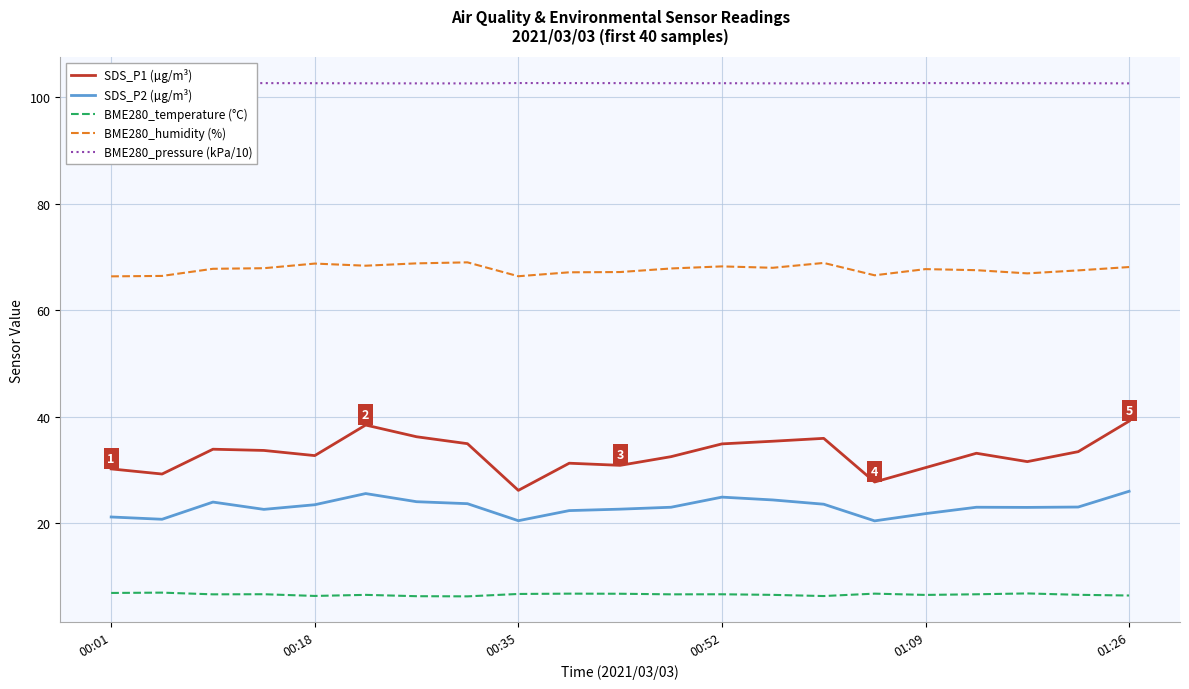

Is it true that BME280_humidity (%) equals 67.8 at 01:09?

True